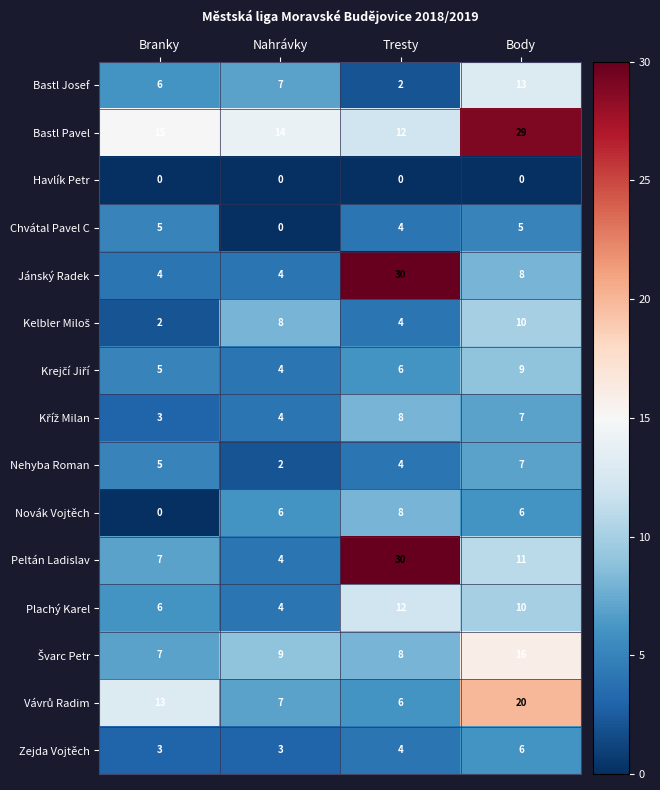

What is the average value of the Novák Vojtěch series?

5